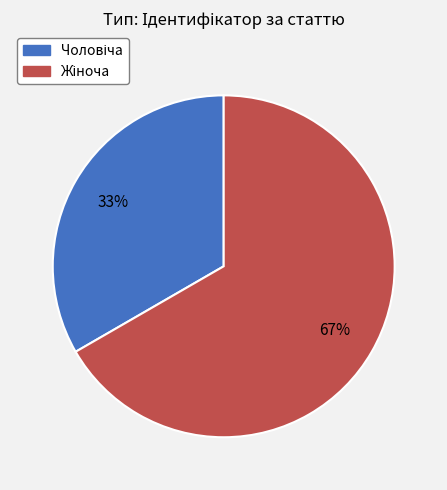

To the nearest percent, what is the average slice percentage?

50%